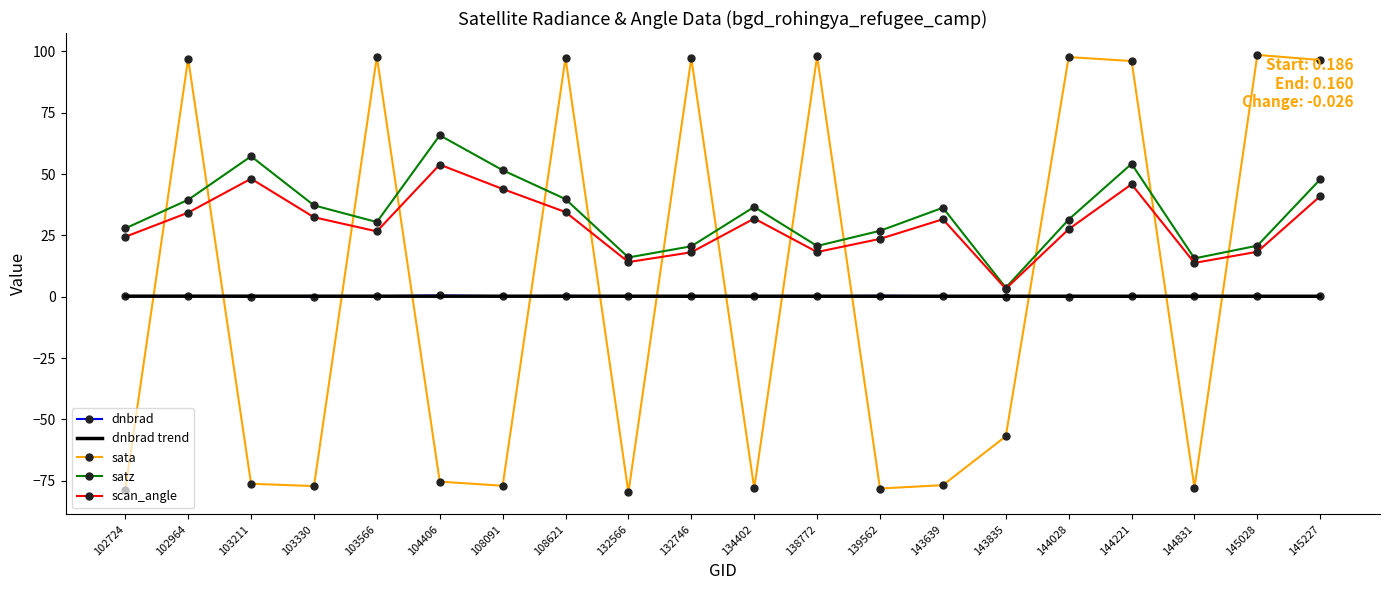

Where does the satz series first go above 36?

102964